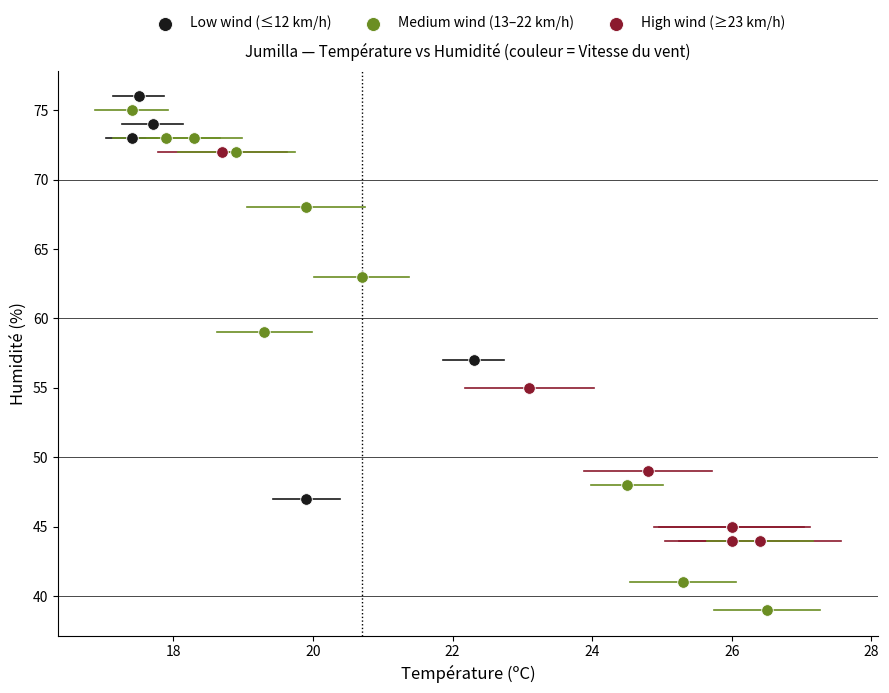

What are all the series names shown in the legend?

Low wind (≤12 km/h), Medium wind (13–22 km/h), High wind (≥23 km/h)